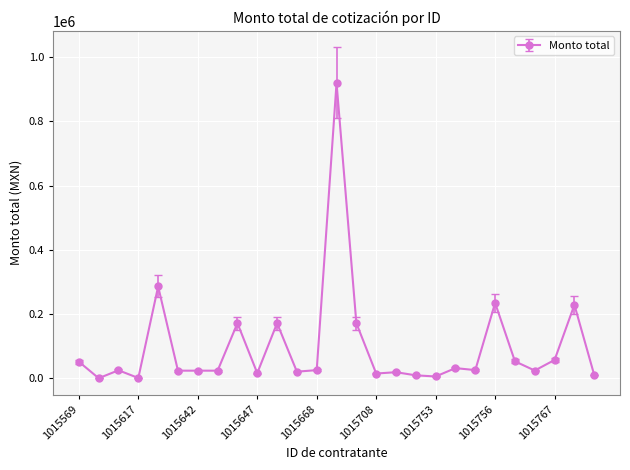

How many lines are shown in the chart?

1